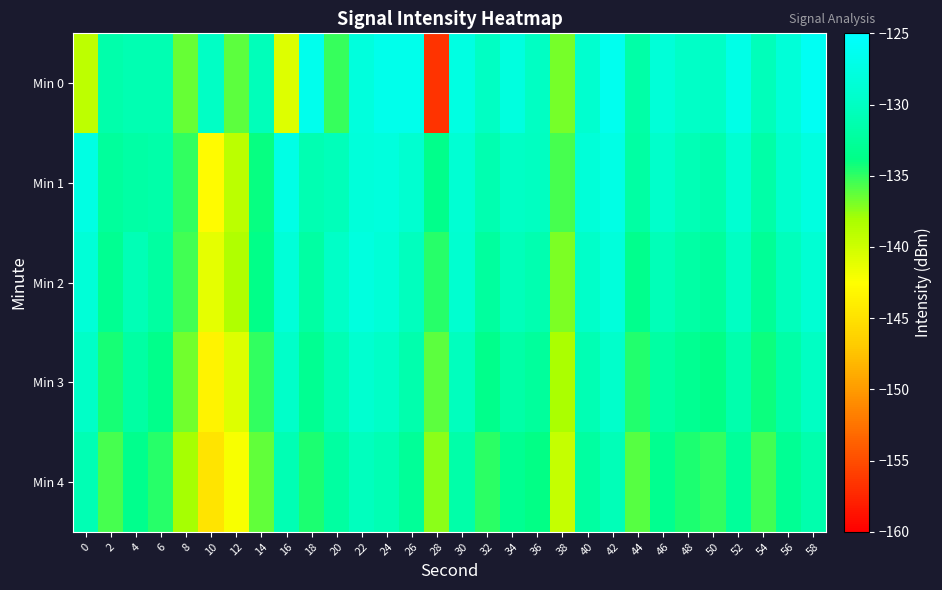

Which series has the largest range (max minus min)?

Min 0